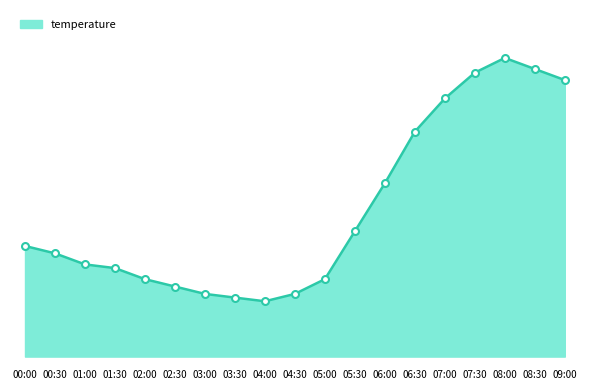

List the labels in order of value, largest first.

08:00, 08:30, 07:30, 09:00, 07:00, 06:30, 06:00, 05:30, 00:00, 00:30, 01:00, 01:30, 02:00, 05:00, 02:30, 03:00, 04:30, 03:30, 04:00